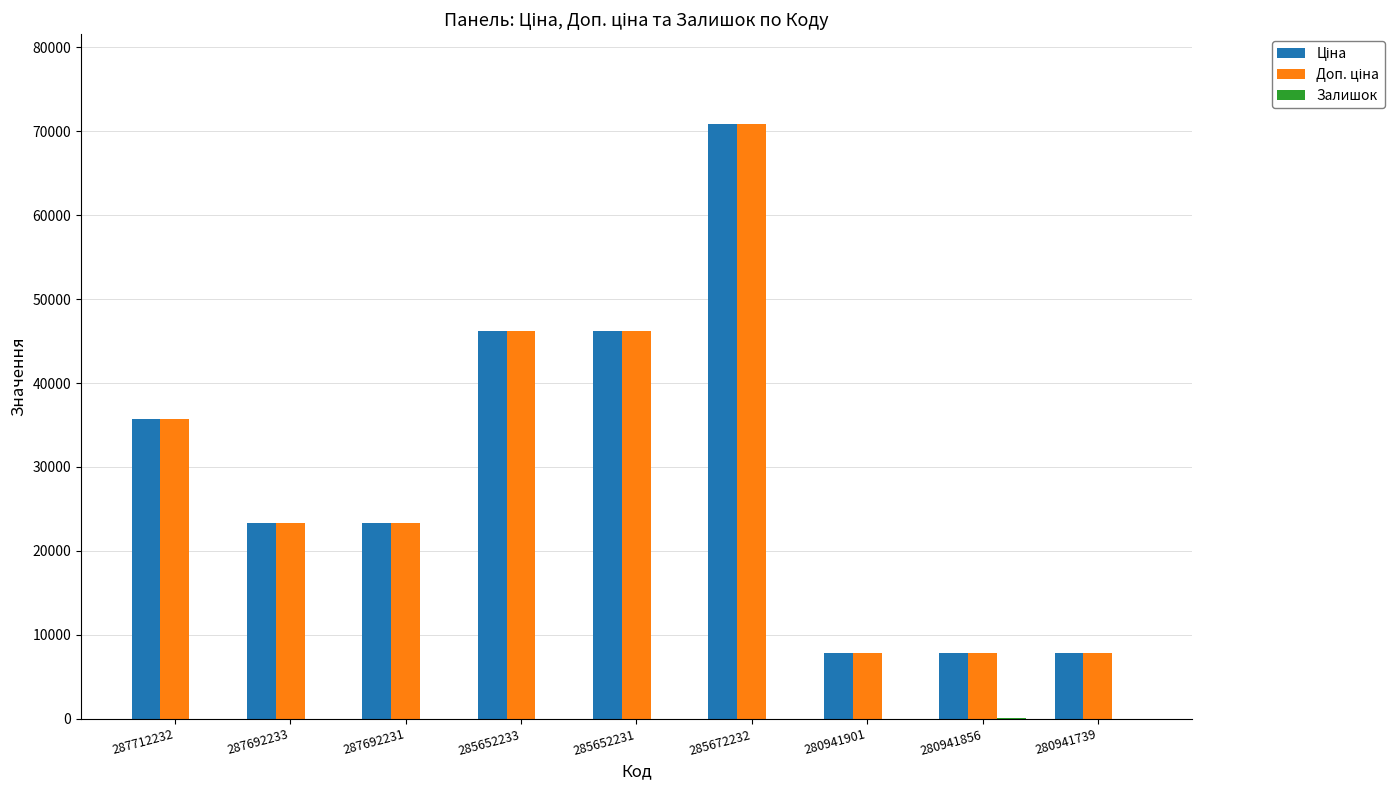

What is the total value across all series at 287692233?

46556.4